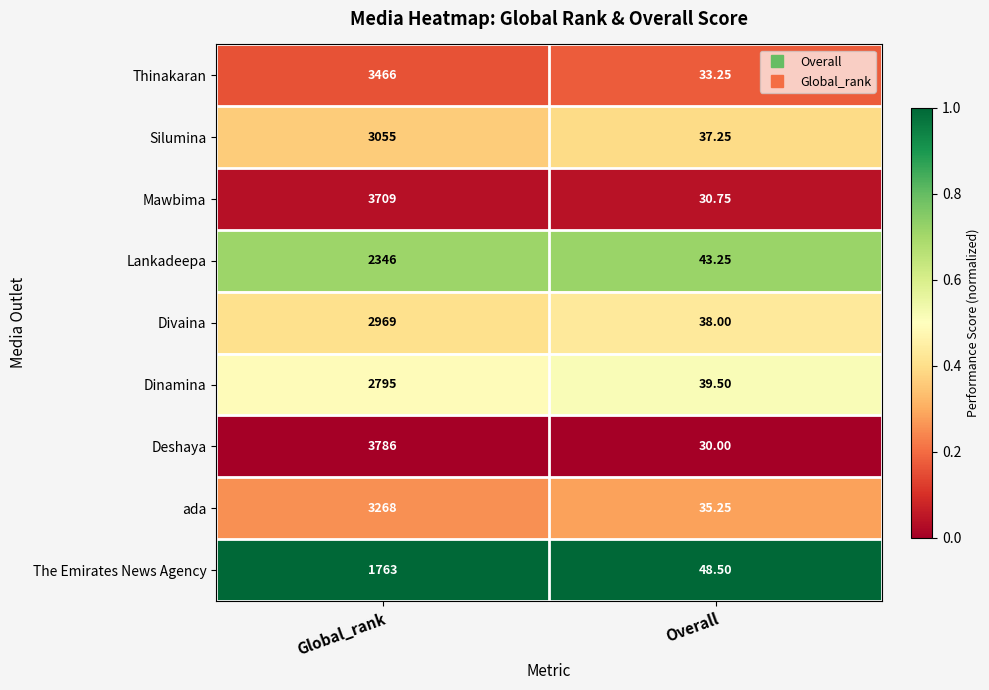

Where is Divaina nearest to the value 1503?

Overall